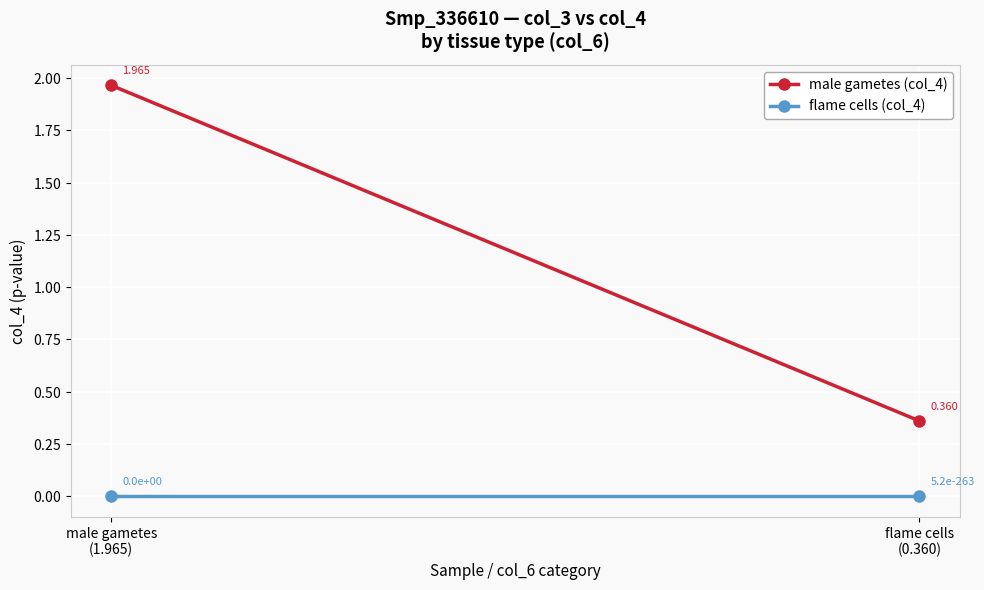

True or false: male gametes (col_4) has a value of 2.0 at male gametes
(1.965).

True